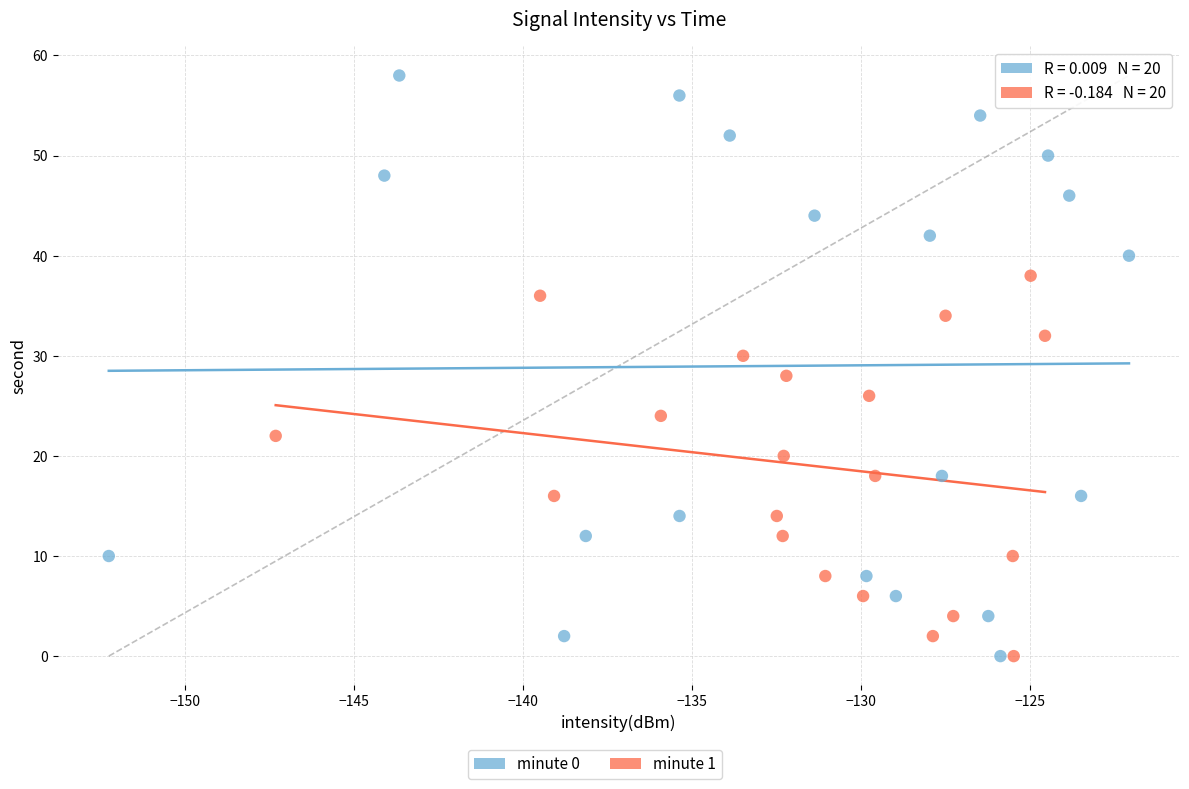

Which series reaches the maximum Y coordinate?

minute 0